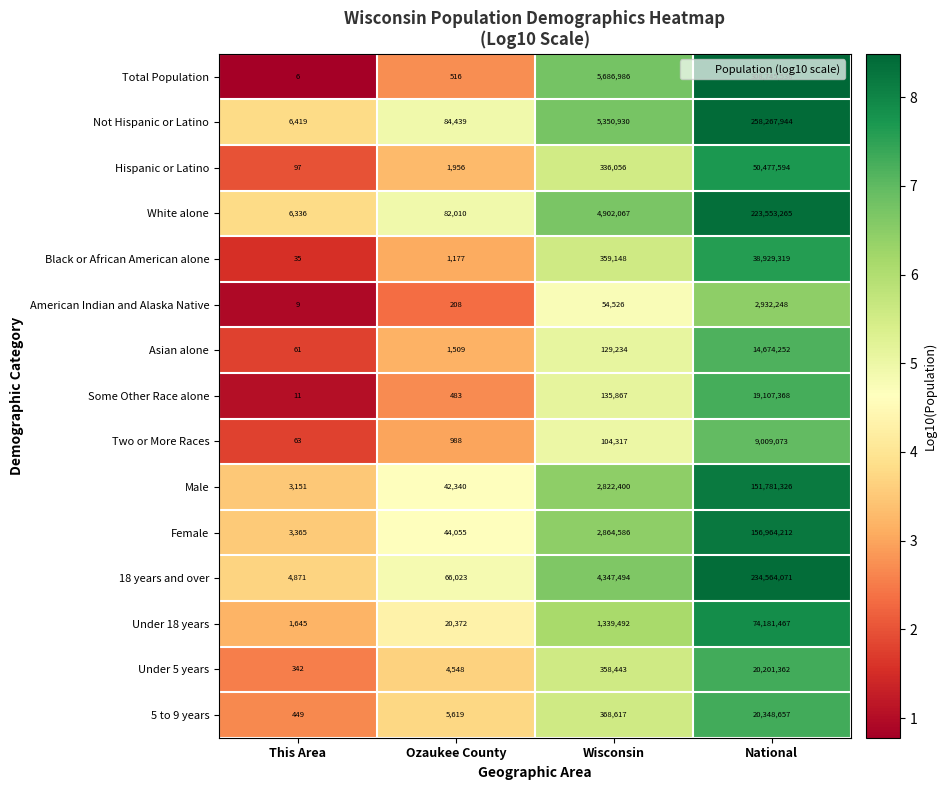

At which label is Asian alone closest to 7337156?

Wisconsin